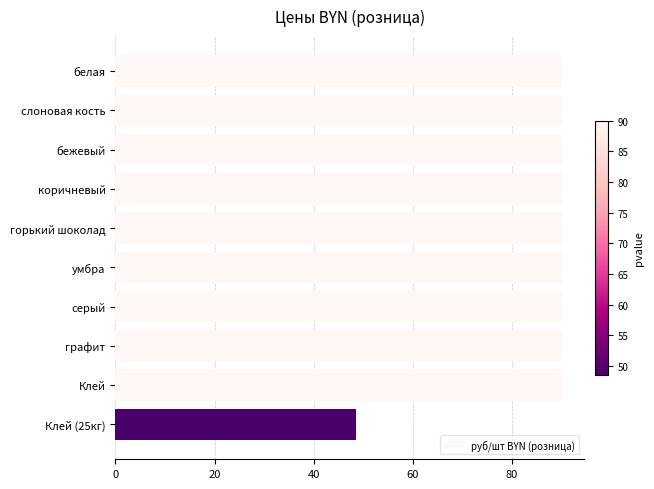

Reading top to bottom, what are all the values shown in this chart?

90.0	90.0	90.0	90.0	90.0	90.0	90.0	90.0	90.0	48.6